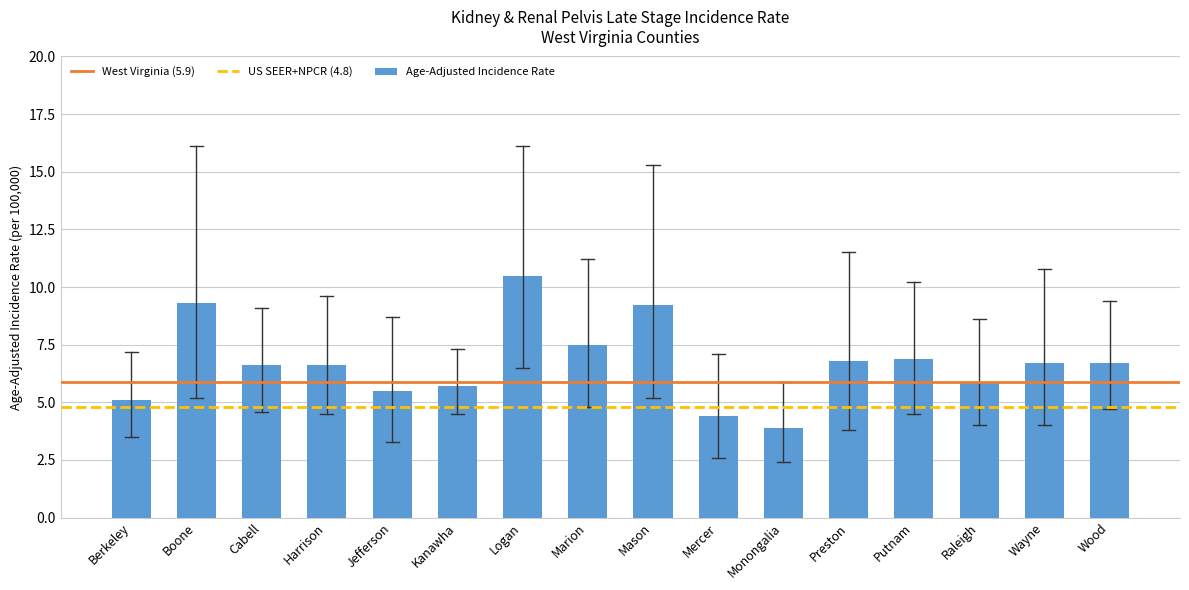

What is the approximate value at Wayne?

6.7